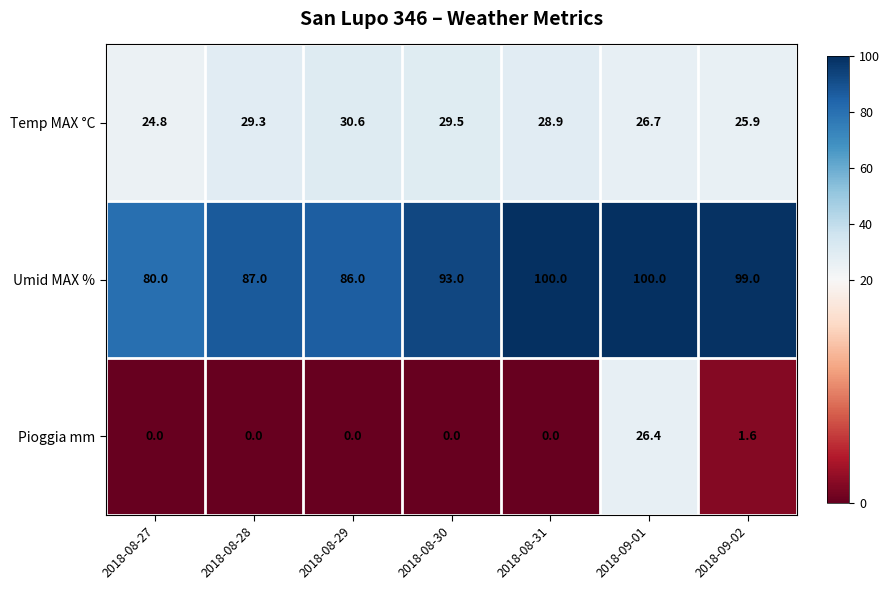

Is it true that Pioggia mm equals 0.4 at 2018-09-02?

False